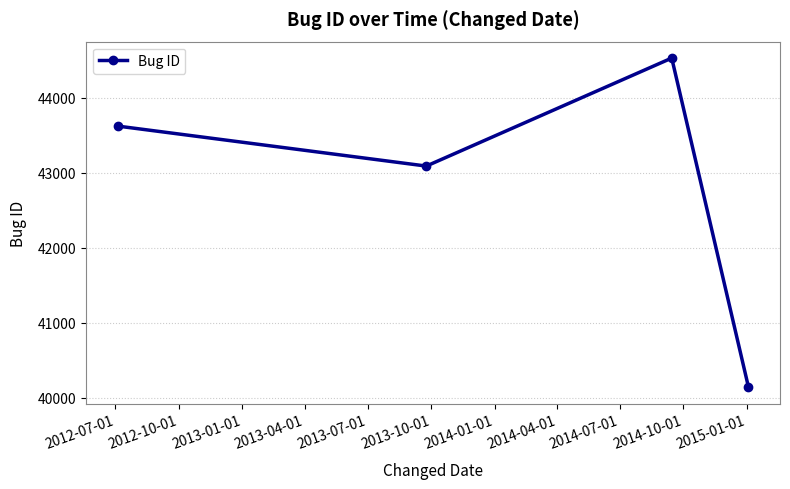

What is the maximum value shown in the chart?

44525